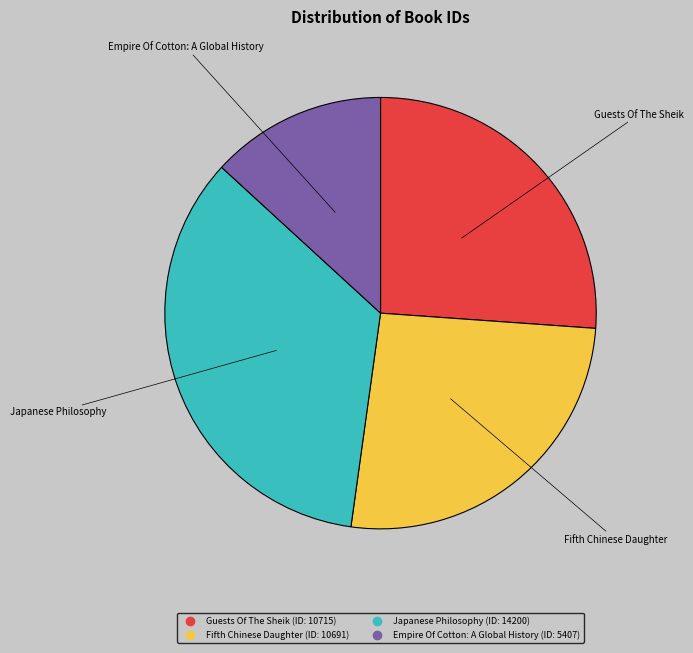

Does any single category account for the majority?

No